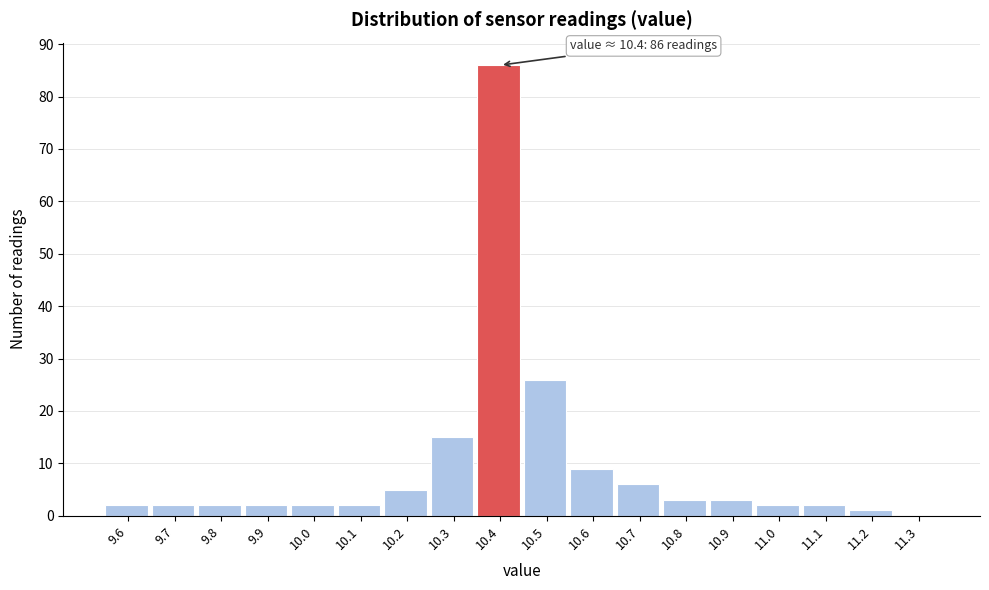

Over which range of the x-axis is the bar tallest?

10.35 to 10.45